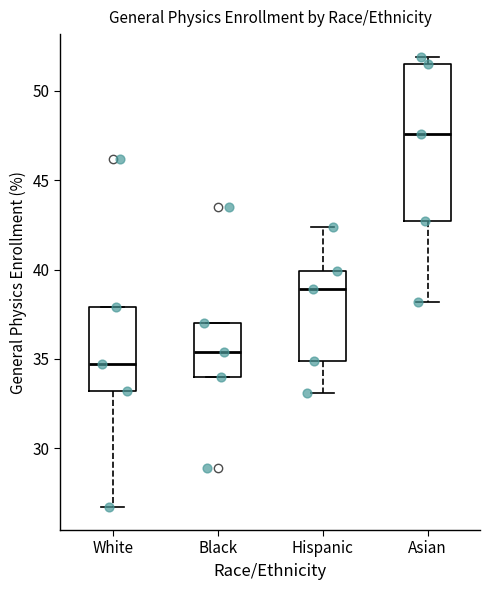

Reading left to right, transcribe this box plot: for each box, give where its median line is, the range the box spans, and where its two whiskers end, as read against the y-axis. The values are not printed on the chart, so give them approximately, as read against the axis.

White: median 34.5, box 33.0 to 38.0, whiskers 26.5 to 38.0
Black: median 35.5, box 34.0 to 37.0, whiskers 34.0 to 37.0
Hispanic: median 39.0, box 35.0 to 40.0, whiskers 33.0 to 42.5
Asian: median 47.5, box 42.5 to 51.5, whiskers 38.0 to 52.0